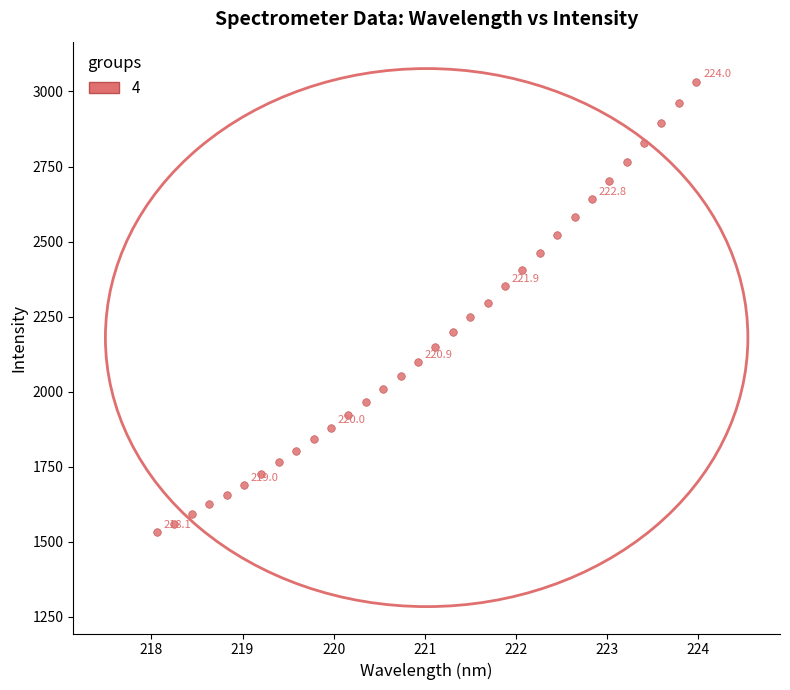

What is the range of Y values (max minus min)?

1501.0